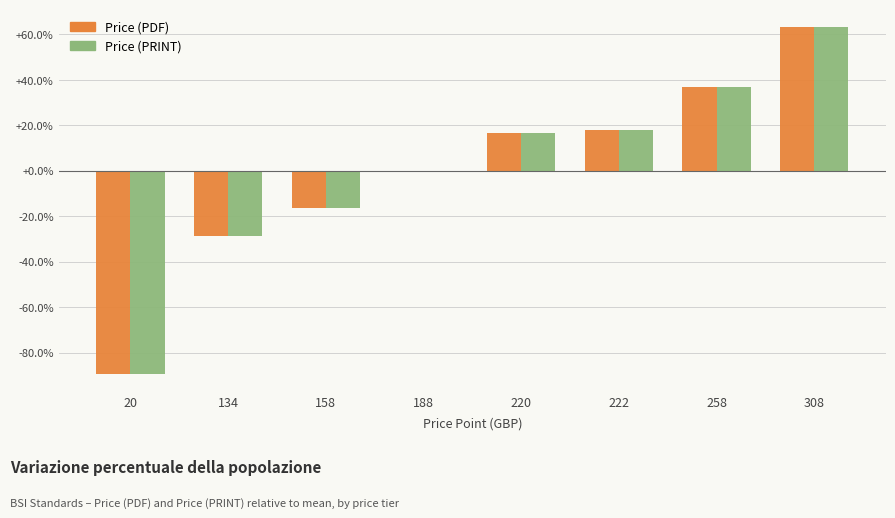

What is the maximum value shown in the chart?

63.4